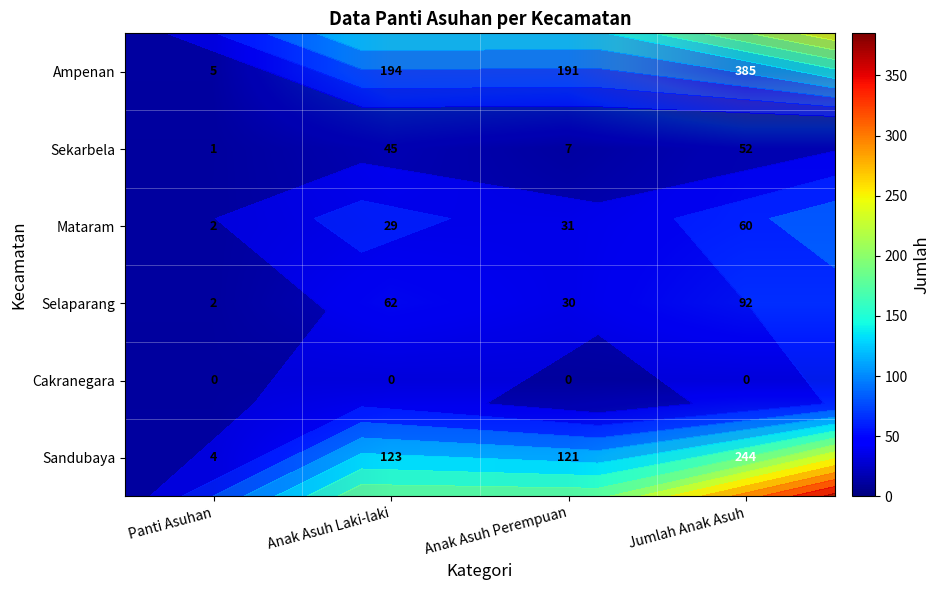

At Anak Asuh Laki-laki, list the series in order from smallest to largest.

Cakranegara, Mataram, Sekarbela, Selaparang, Sandubaya, Ampenan